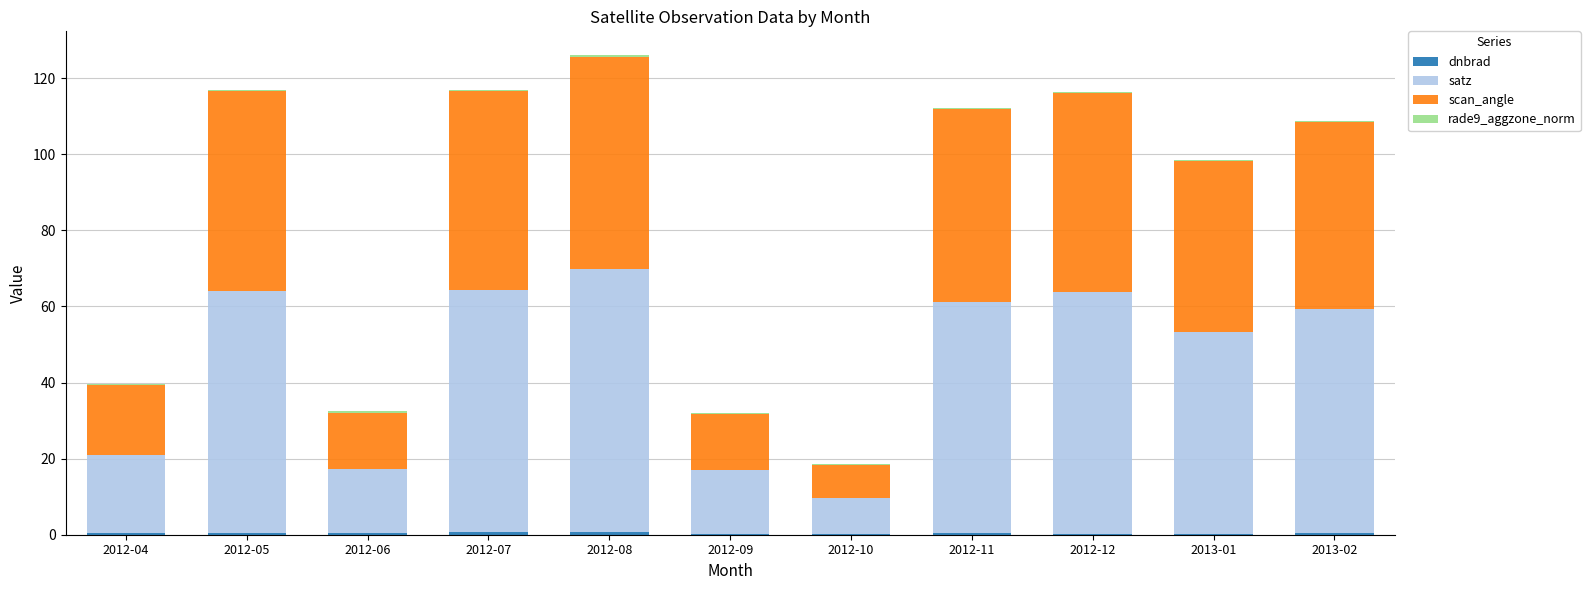

Are the bars horizontal?

No